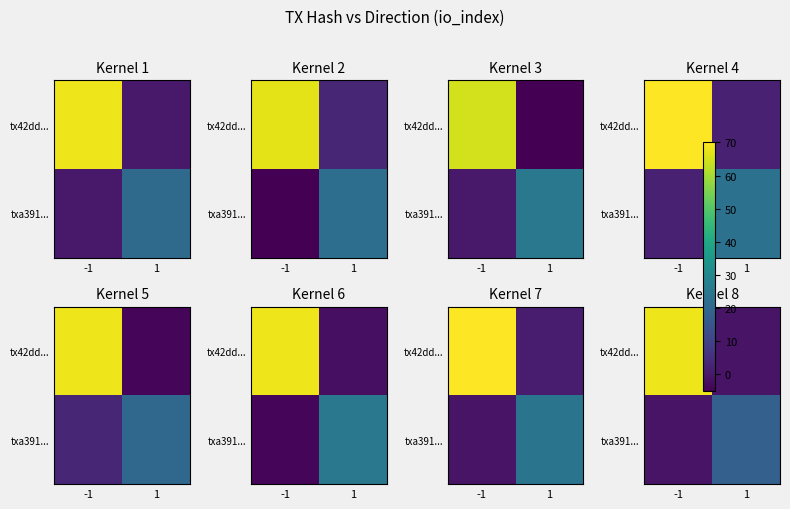

Which series has the largest total across all categories?

tx42dd...